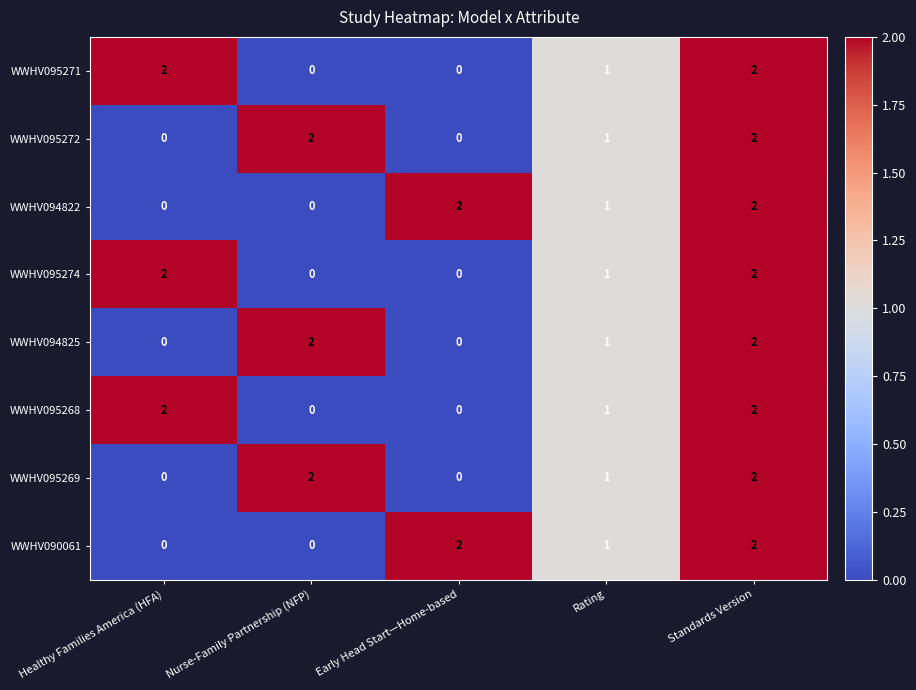

What is the sum of all WWHV095272 values?

5